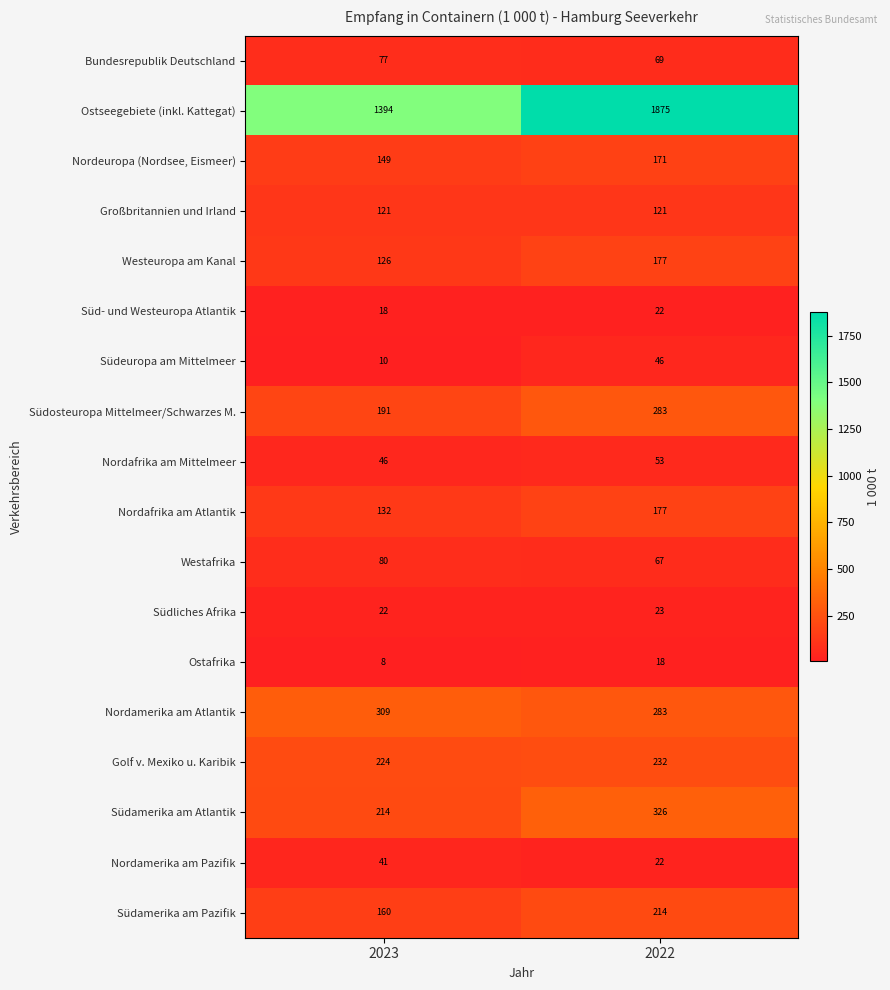

Which category has the highest value across all series?

2022